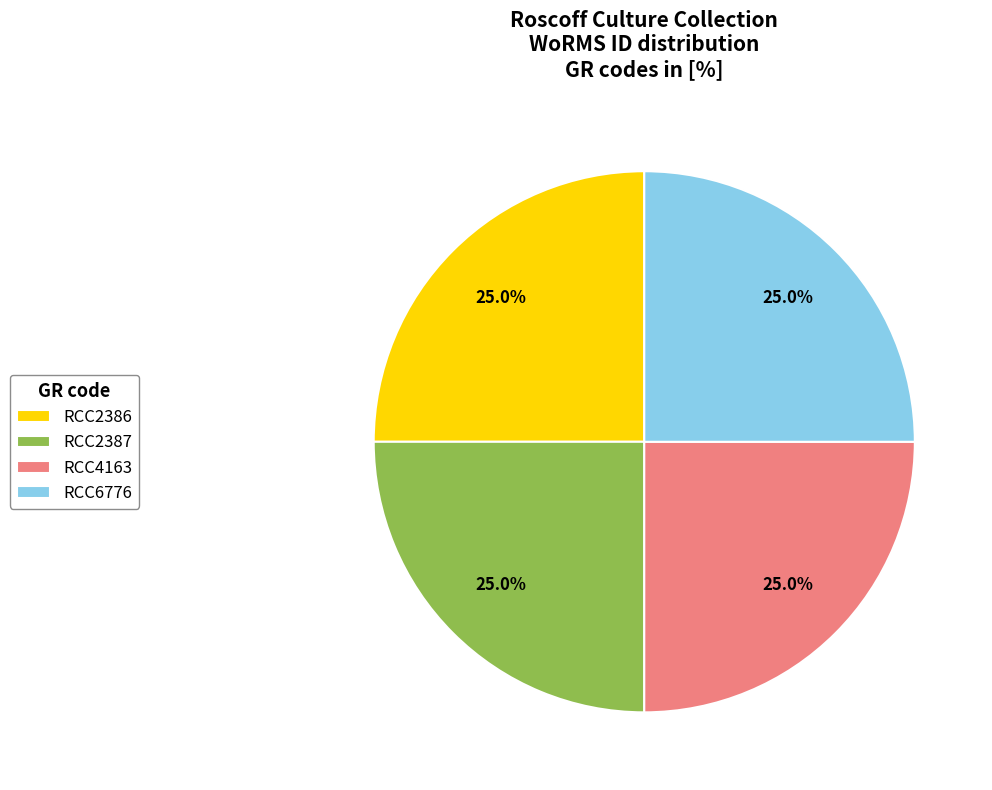

What percentage is NOT represented by RCC6776?

75.0%